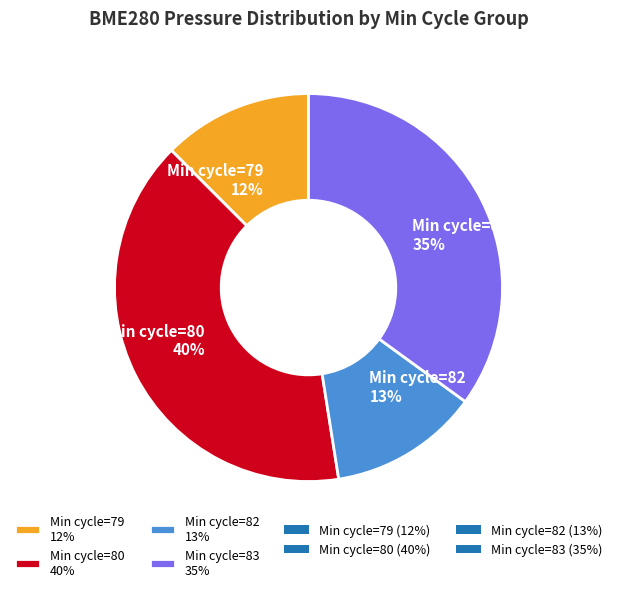

Which category has the biggest portion of the pie?

Min cycle=80 40%